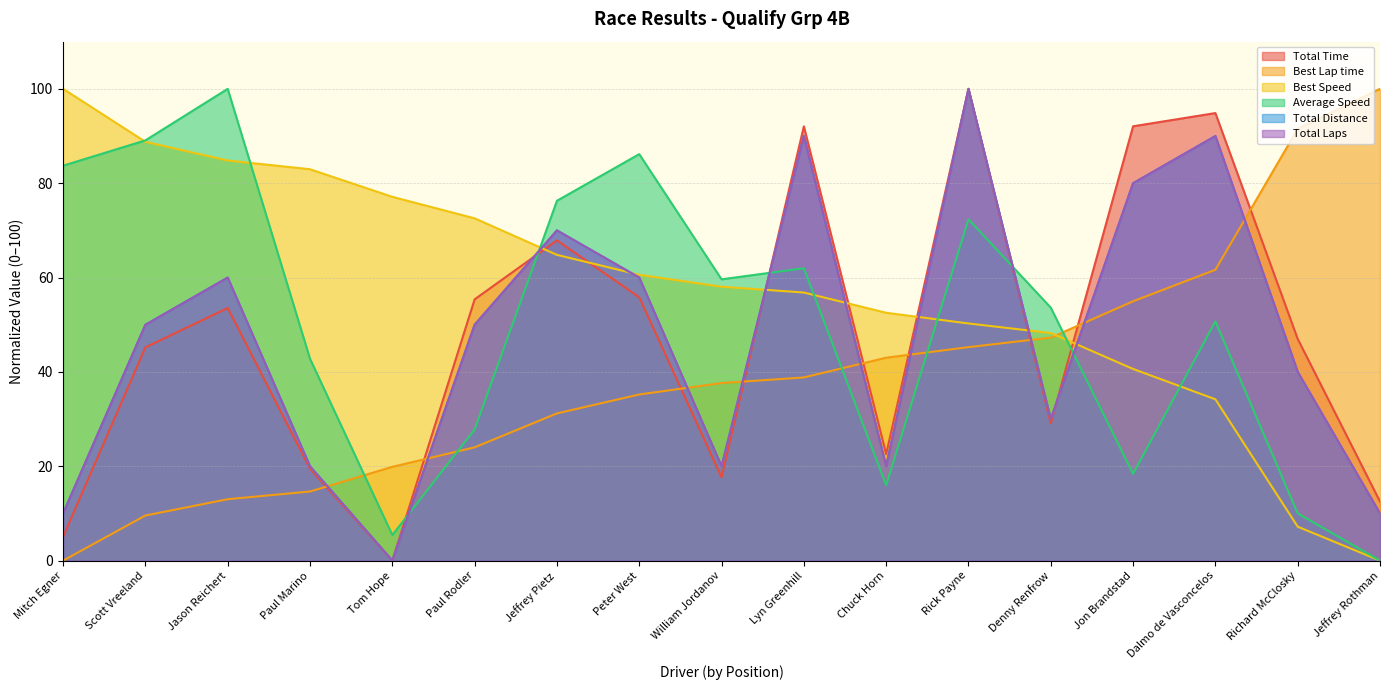

What is the difference between the second highest and second lowest values in the Best Speed series?

81.6